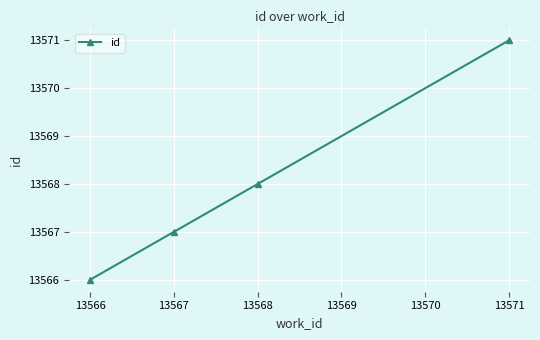

What is the average value?

13568